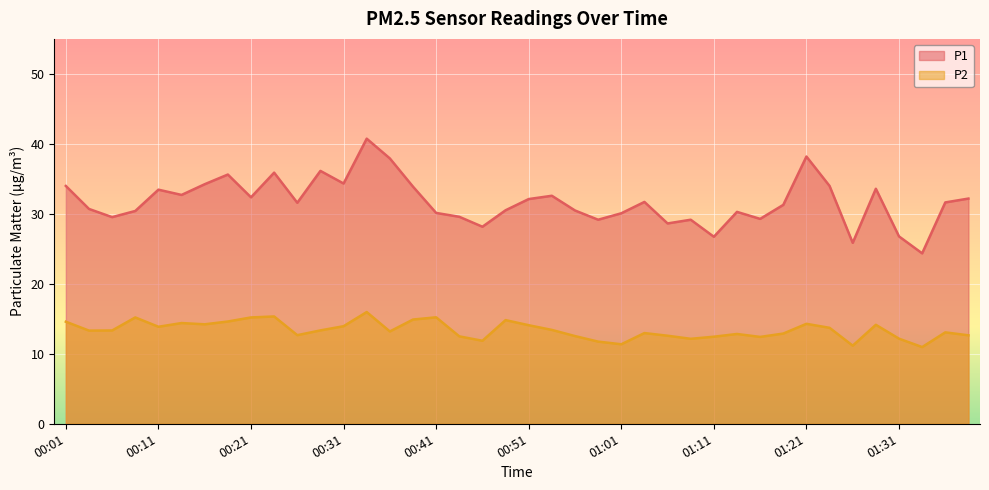

At how many categories does at least one series exceed 25?

39